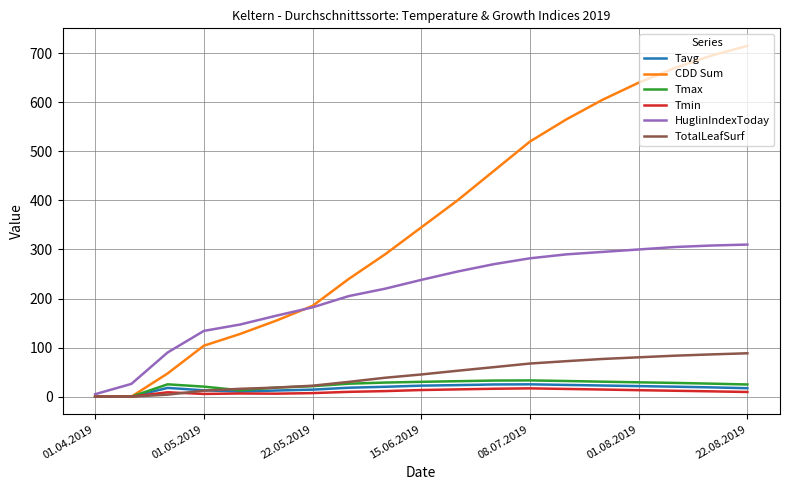

Which series has the largest range (max minus min)?

CDD Sum